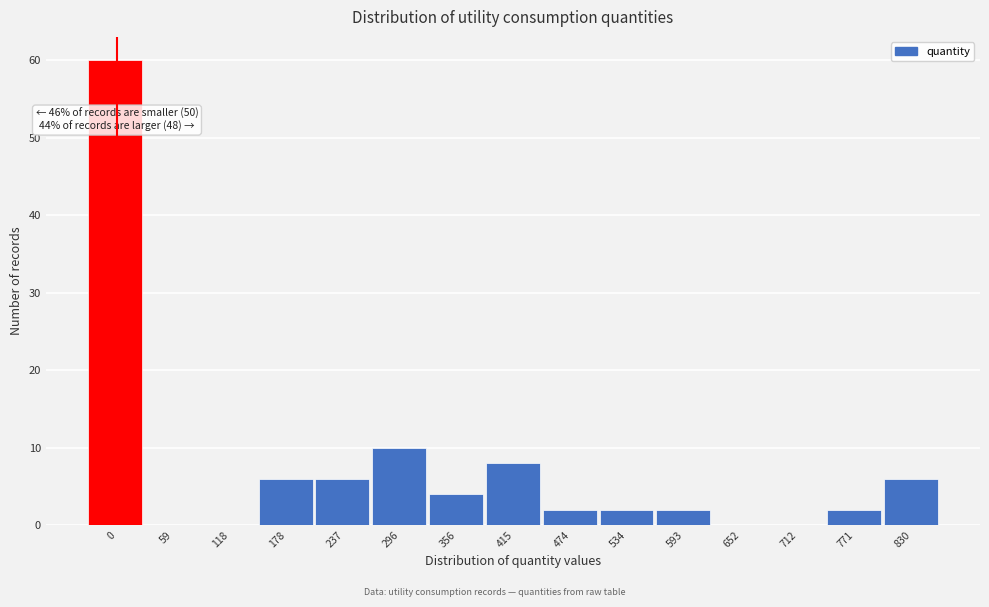

Reading left to right, list all the values displayed in this chart.

0=60	59=0	118=0	178=6	237=6	296=10	356=4	415=8	474=2	534=2	593=2	652=0	712=0	771=2	830=6